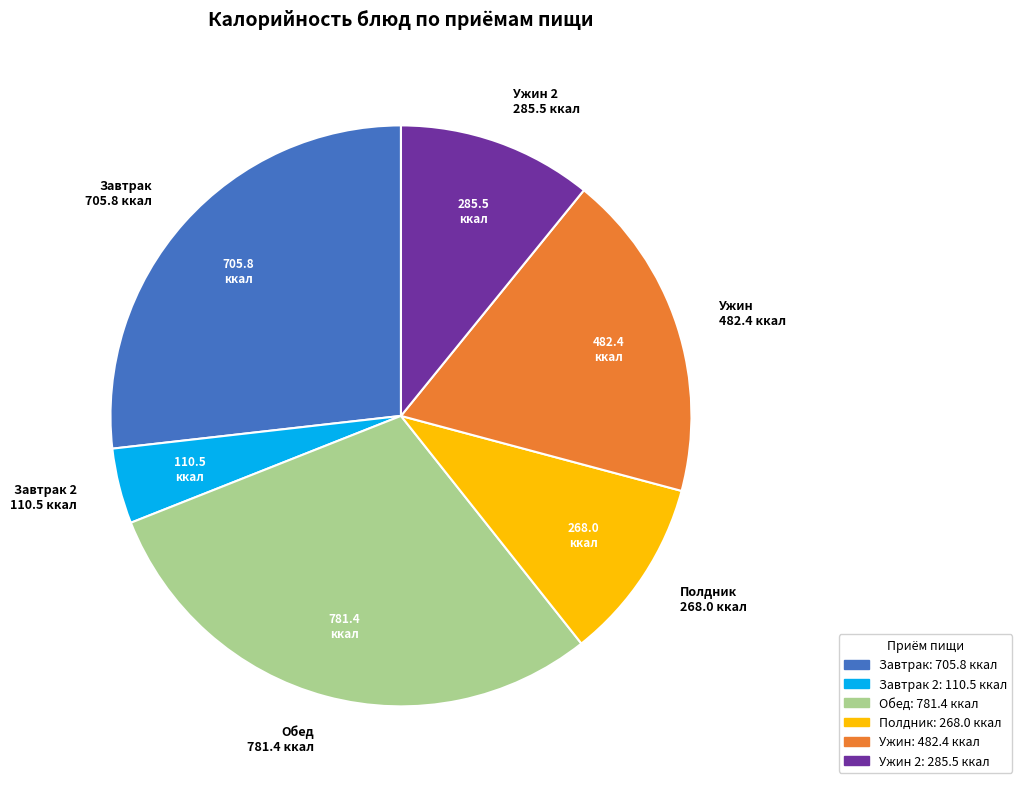

Is there a majority slice in this chart?

No